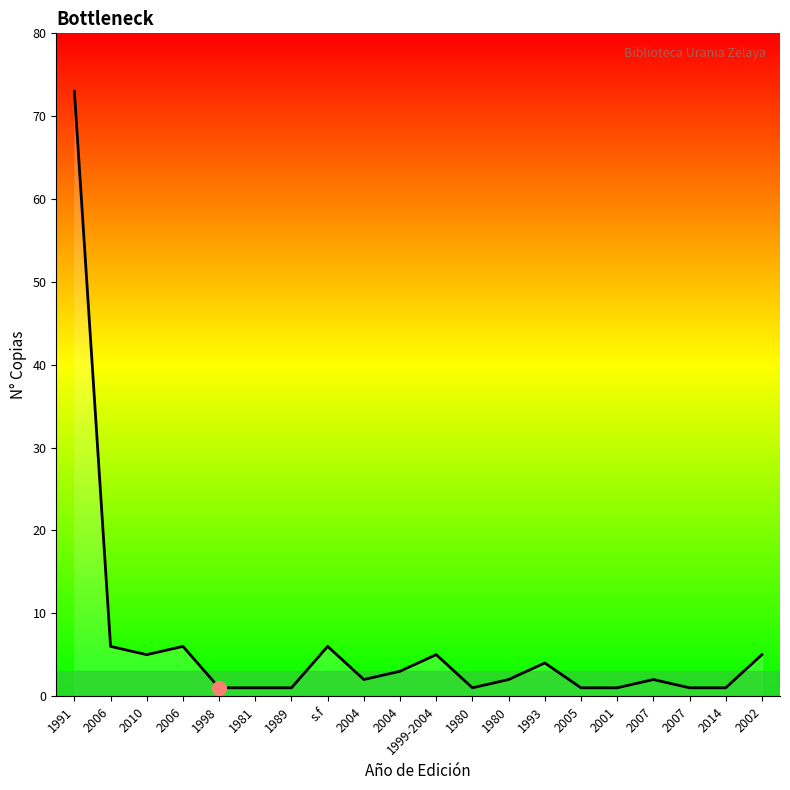

Where is the first local maximum?

2006